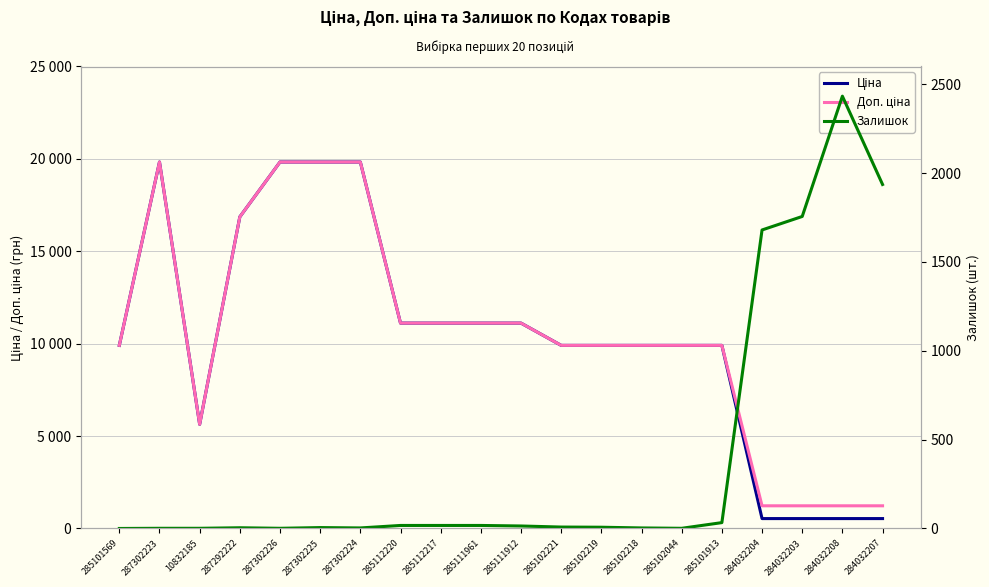

Reading left to right, list all the values displayed in this chart.

Ціна: 285101569=9908.5	287302223=19831.1	10832185=5636.0	287292222=16863.2	287302226=19831.1	287302225=19831.1	287302224=19831.1	285112220=11113.6	285112217=11113.6	285111961=11113.6	285111912=11113.6	285102221=9908.5	285102219=9908.5	285102218=9908.5	285102044=9908.5	285101913=9908.5	284032204=535.4	284032203=535.4	284032208=535.4	284032207=535.4
Доп. ціна: 285101569=9908.5	287302223=19831.1	10832185=5636.0	287292222=16863.2	287302226=19831.1	287302225=19831.1	287302224=19831.1	285112220=11113.6	285112217=11113.6	285111961=11113.6	285111912=11113.6	285102221=9908.5	285102219=9908.5	285102218=9908.5	285102044=9908.5	285101913=9908.5	284032204=1227.2	284032203=1227.2	284032208=1227.2	284032207=1227.2
Залишок: 285101569=0.0	287302223=1.0	10832185=1.0	287292222=4.0	287302226=1.0	287302225=5.0	287302224=3.0	285112220=17.0	285112217=17.0	285111961=17.0	285111912=14.0	285102221=8.0	285102219=7.0	285102218=3.0	285102044=1.0	285101913=33.0	284032204=1680.0	284032203=1756.0	284032208=2433.0	284032207=1936.0